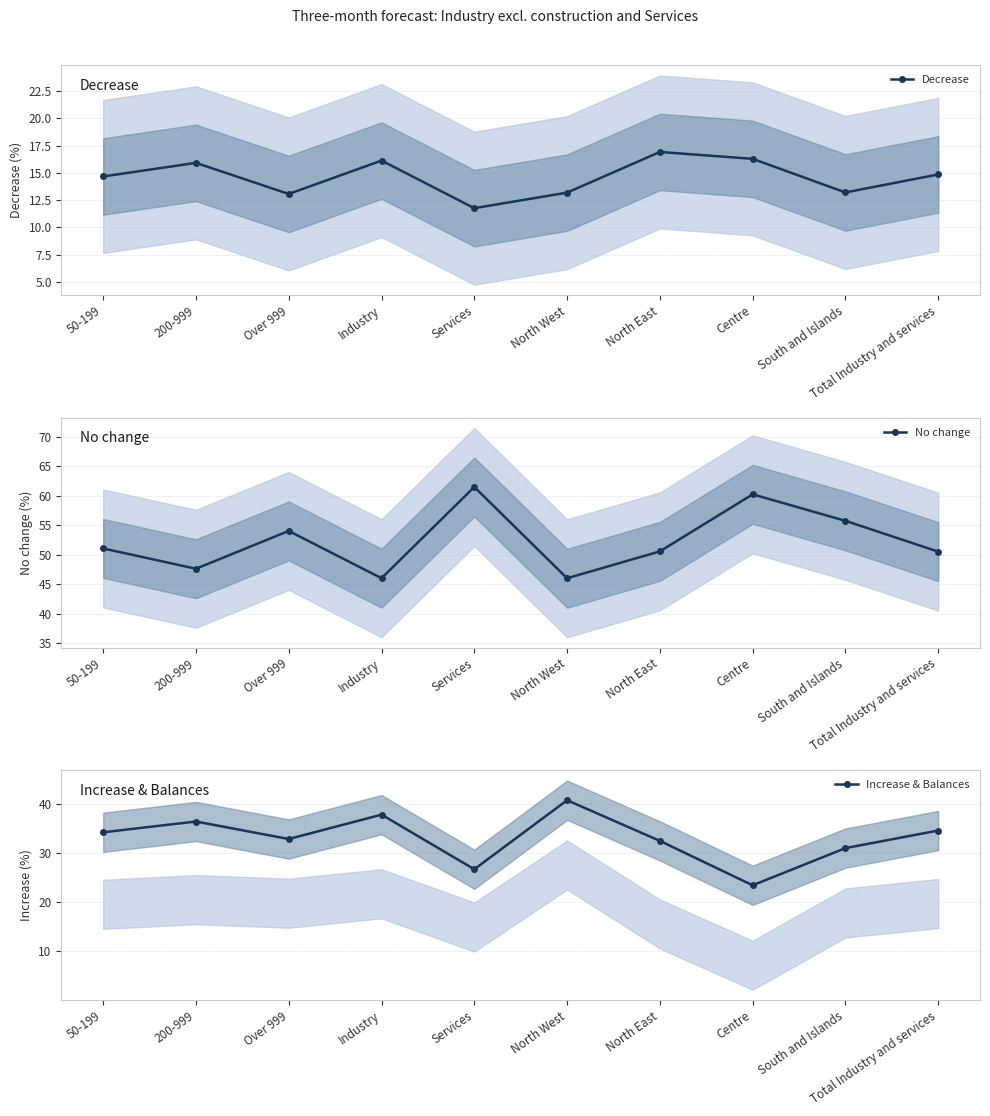

True or false: Increase & Balances and Decrease cross at least once.

False